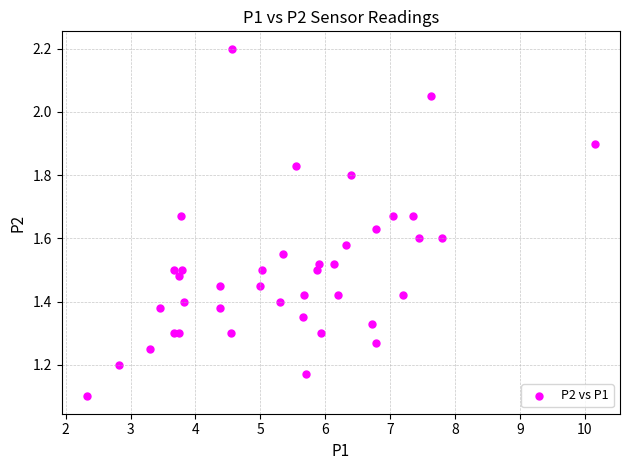

What Y value in the scatter plot is closest to 1?

1.1